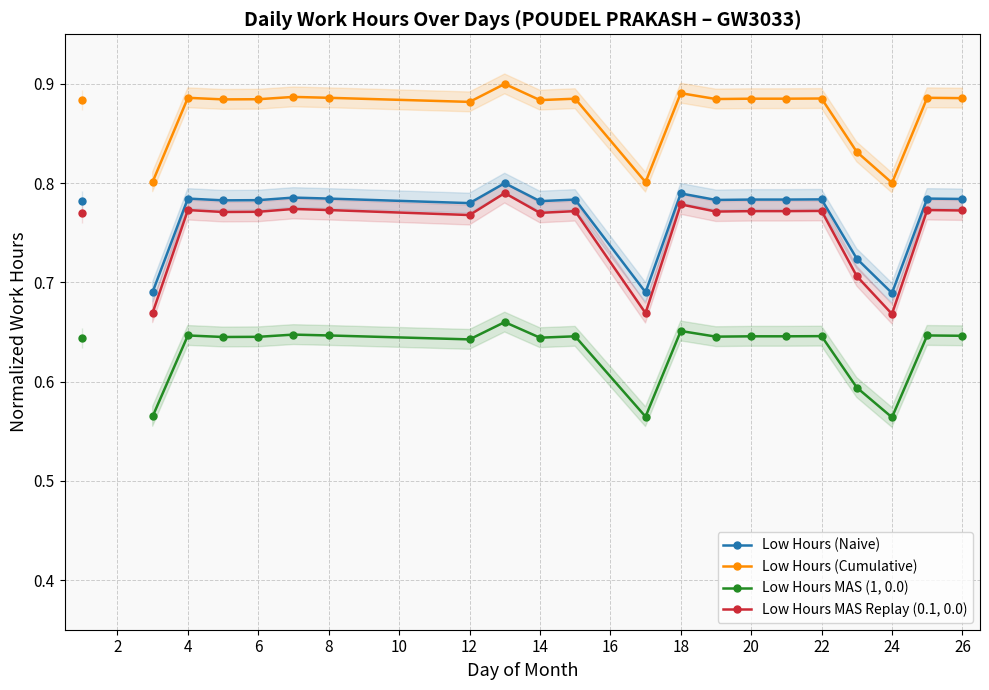

Which has a higher value, 15 or 16?

15